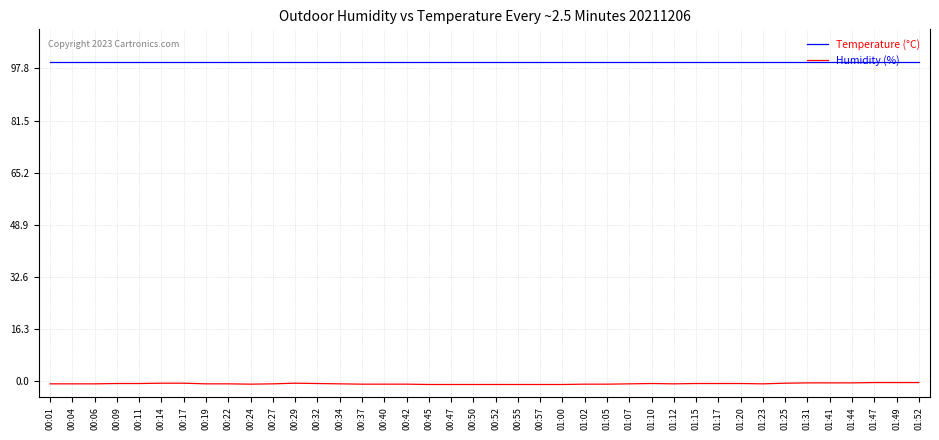

Rank the series by their maximum value, from lowest to highest.

Temperature (°C), Humidity (%)